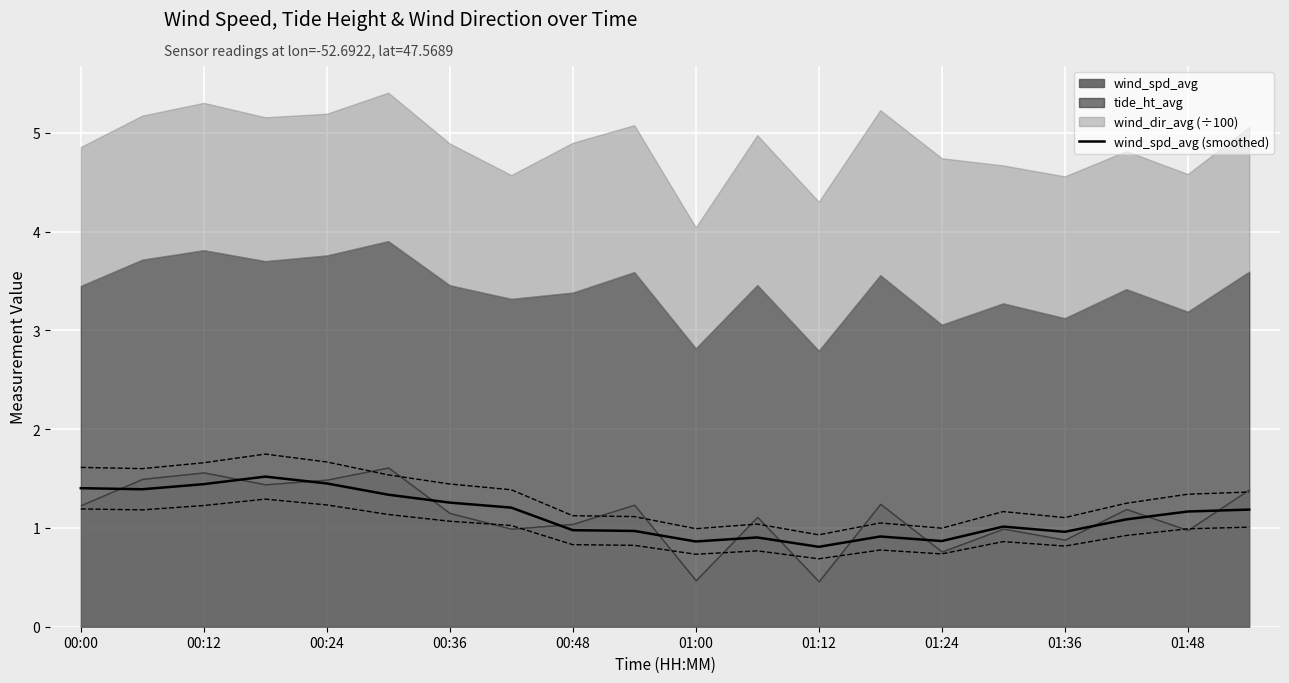

True or false: wind_spd_avg (smoothed) has a value of 1.3 at 01:24.

False